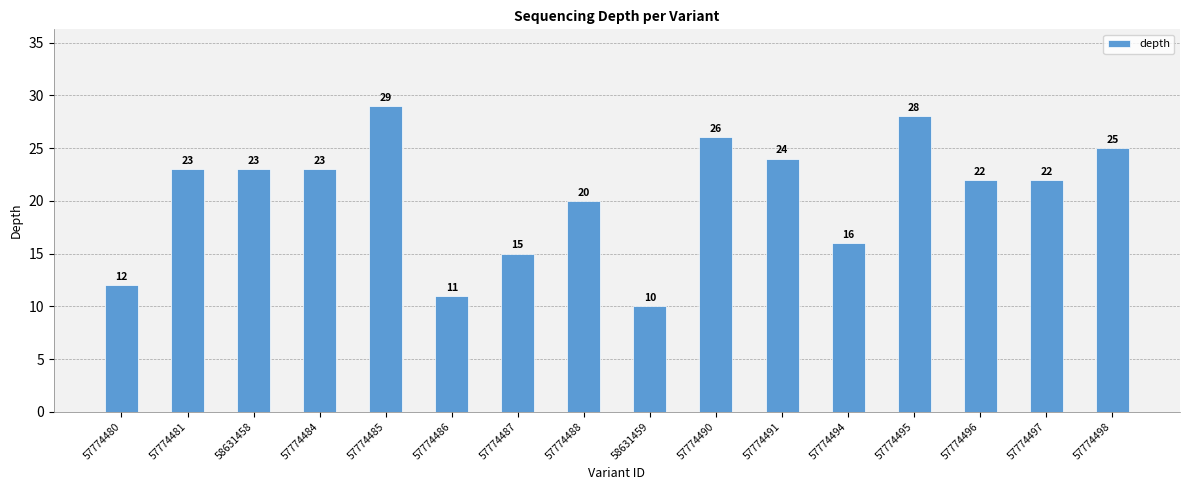

At which label is the value closest to 19?

57774488